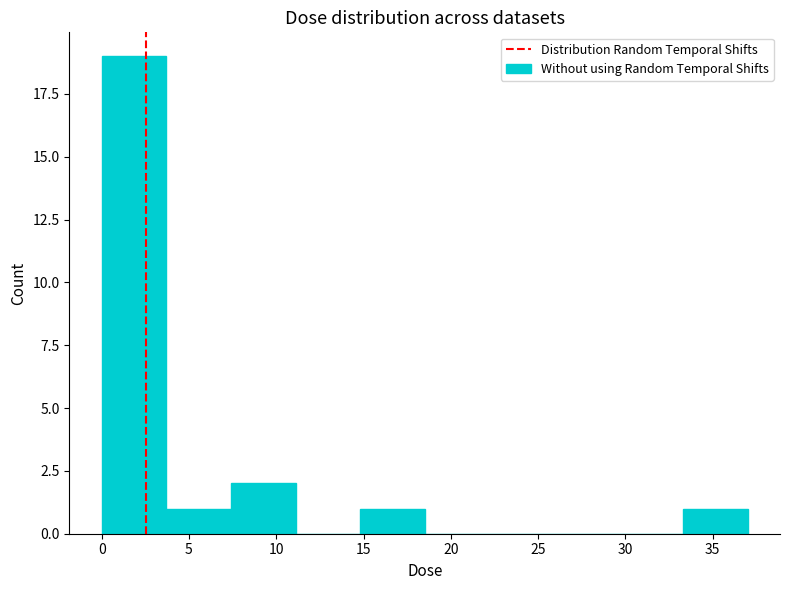

Which range on the x-axis has the tallest bar?

0.0 to 3.5